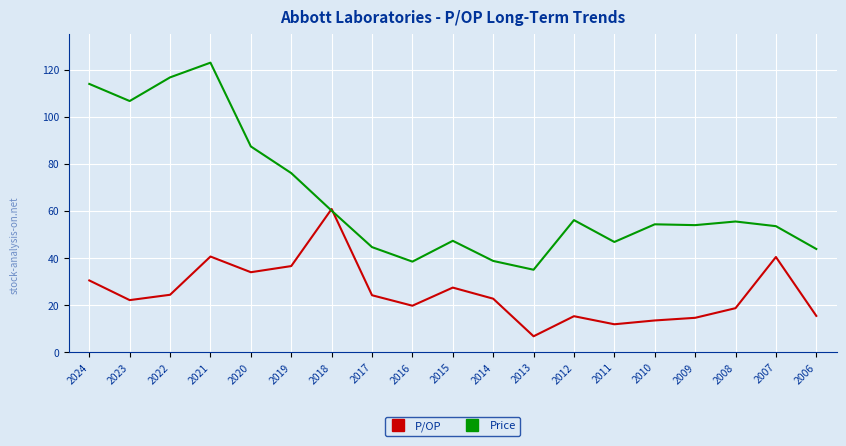

True or false: P/OP has a value of 18.8 at 2008.

True